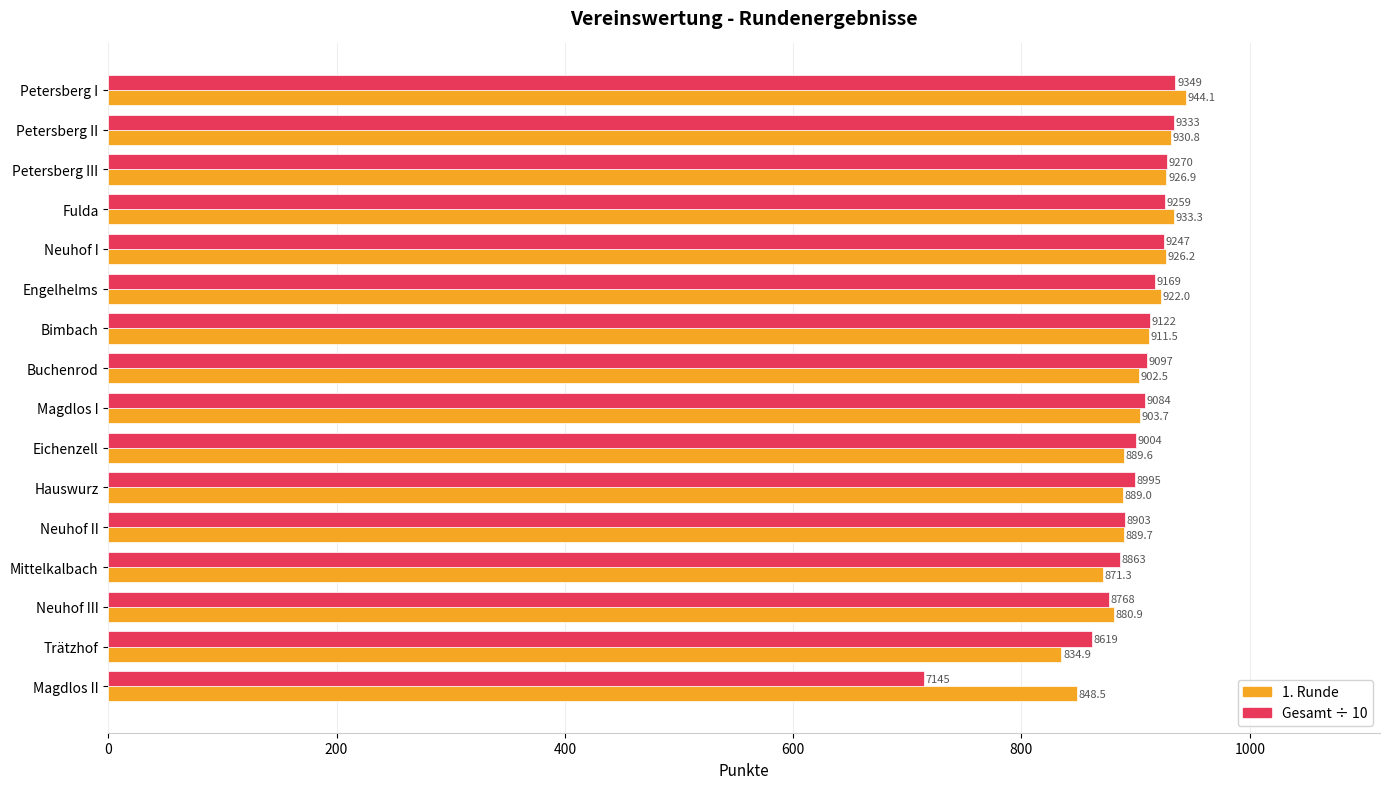

Rank the categories by Gesamt ÷ 10 value from lowest to highest.

Magdlos II, Trätzhof, Neuhof III, Mittelkalbach, Neuhof II, Hauswurz, Eichenzell, Magdlos I, Buchenrod, Bimbach, Engelhelms, Neuhof I, Fulda, Petersberg III, Petersberg II, Petersberg I